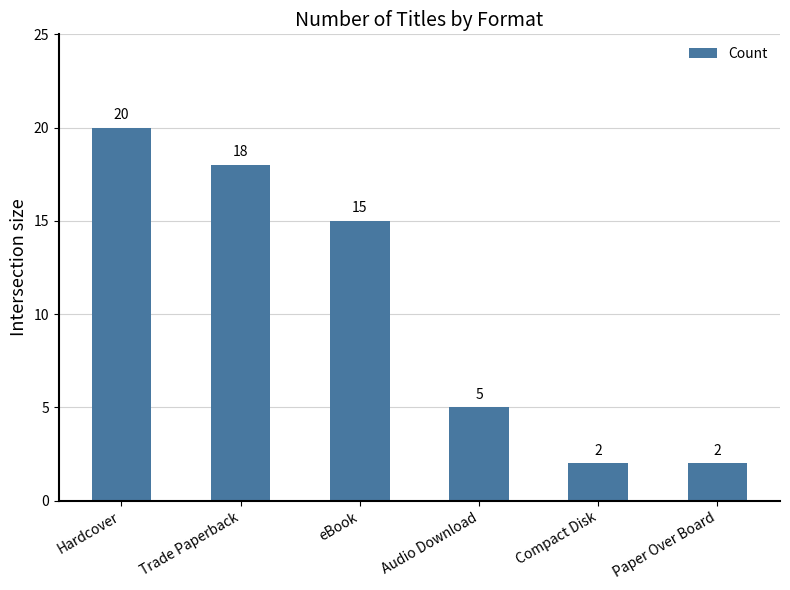

Reading left to right, extract all data points from this chart.

Hardcover=20	Trade Paperback=18	eBook=15	Audio Download=5	Compact Disk=2	Paper Over Board=2